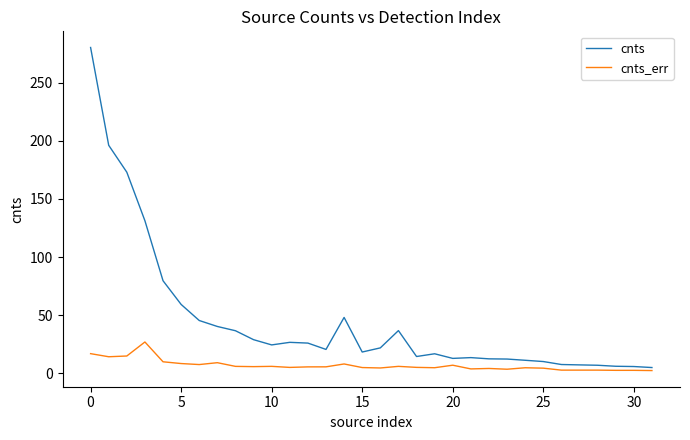

Which series has the largest total across all categories?

cnts